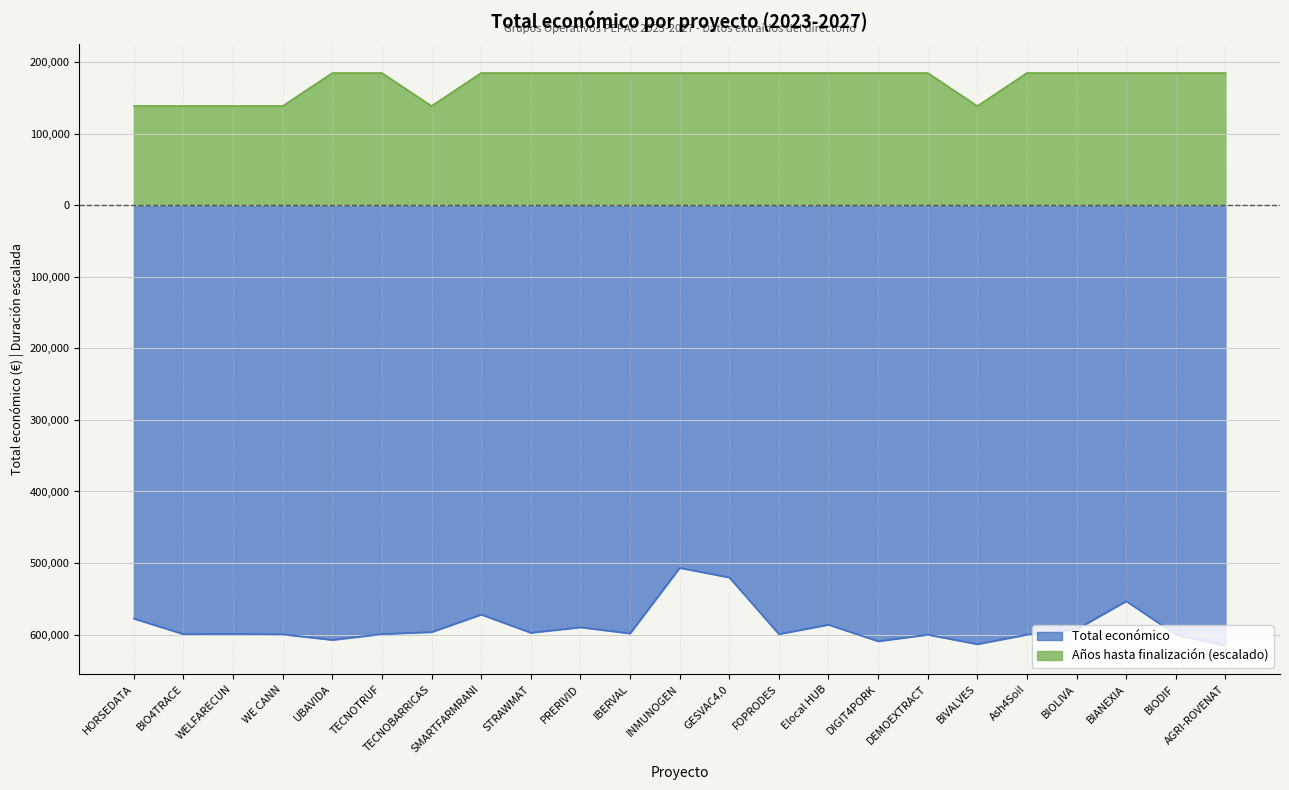

True or false: Año de finalización and Total económico intersect in this chart.

False